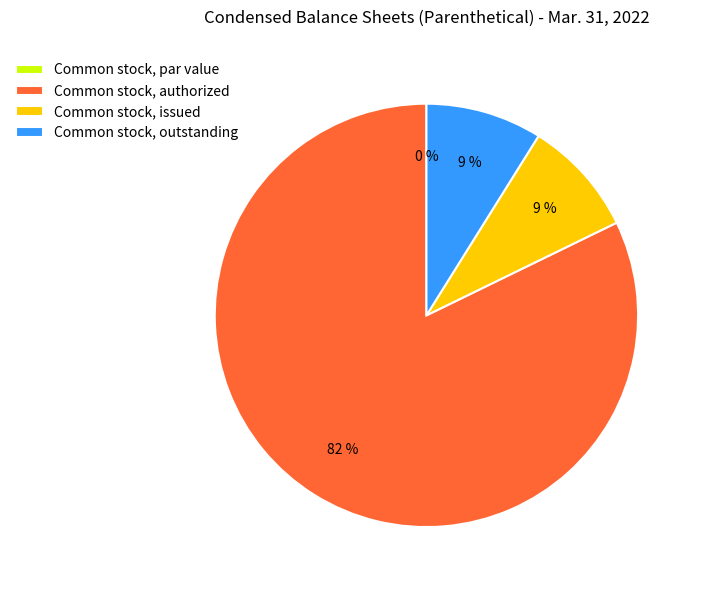

Does any single category account for the majority?

Yes